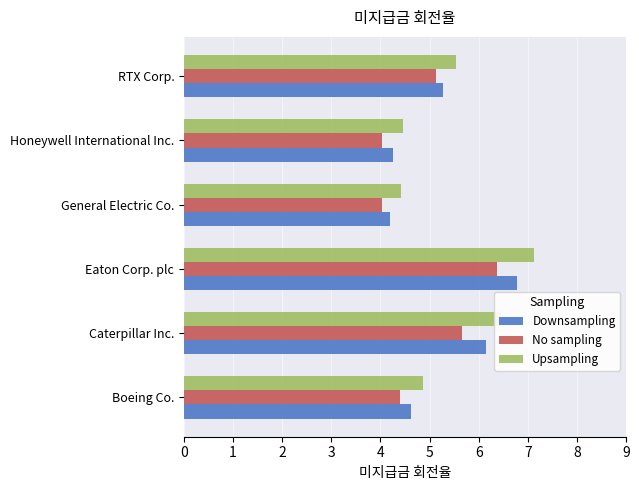

Which category has the highest value across all series?

Eaton Corp. plc